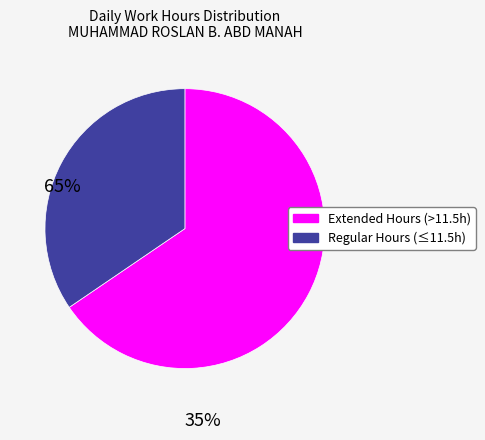

Is there a majority slice in this chart?

Yes